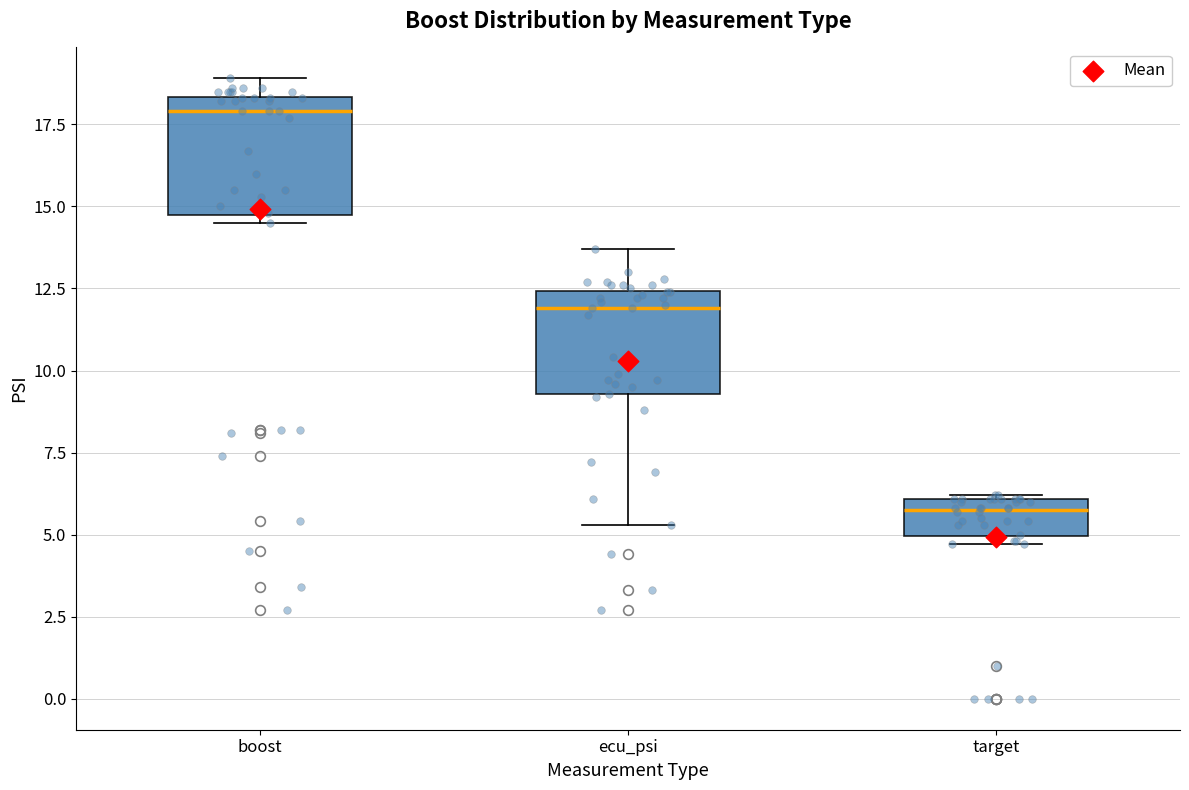

Where does the median line of the box for ecu_psi sit on the y-axis? The values are not printed on the chart, so give them approximately, as read against the axis.

12.0